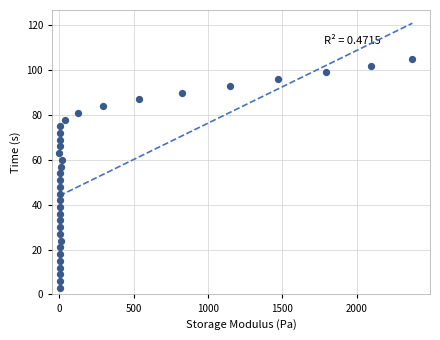

What is the range of Y values (max minus min)?

102